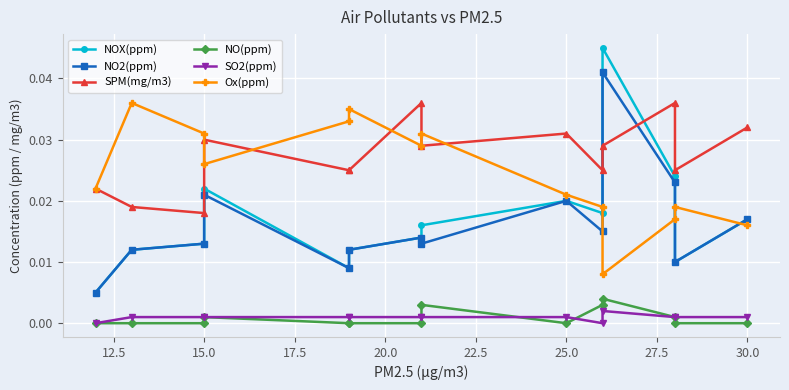

How many interior local valleys does the NO2(ppm) series have?

4